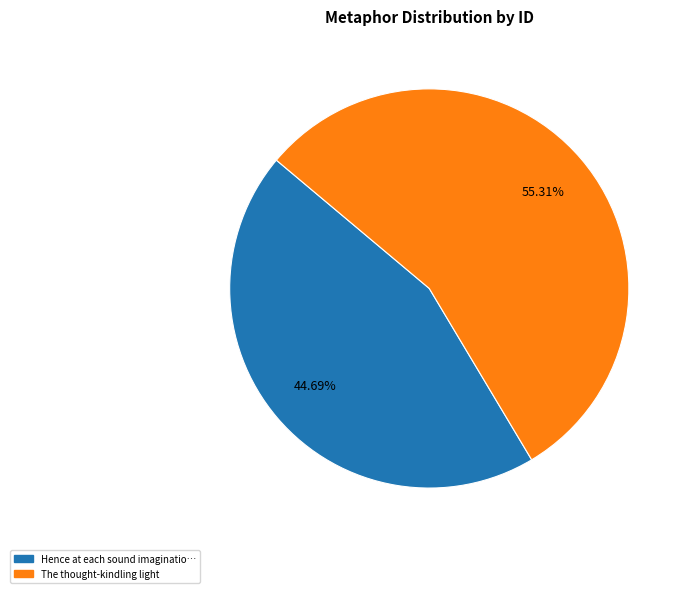

Is there a majority slice in this chart?

Yes